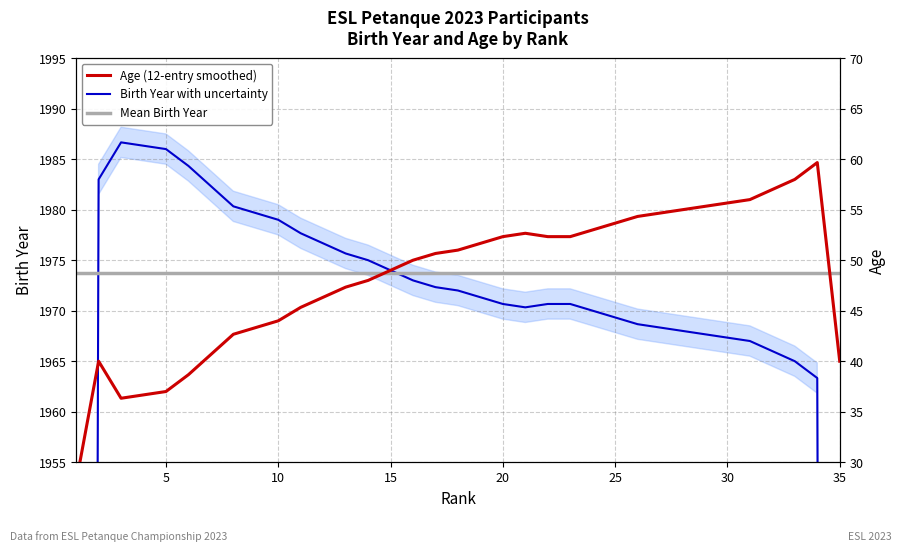

Reading left to right, extract all data points from this chart.

Birth Year (smoothed): 1320.7	1983.0	1986.7	1986.3	1986.0	1984.3	1982.3	1980.3	1979.7	1979.0	1977.7	1976.7	1975.7	1975.0	1974.0	1973.0	1972.3	1972.0	1971.3	1970.7	1970.3	1970.7	1970.7	1970.0	1969.3	1968.7	1968.3	1968.0	1967.7	1967.3	1967.0	1966.0	1965.0	1963.3	1308.7
Mean Birth Year: 1973.7	1973.7	1973.7	1973.7	1973.7	1973.7	1973.7	1973.7	1973.7	1973.7	1973.7	1973.7	1973.7	1973.7	1973.7	1973.7	1973.7	1973.7	1973.7	1973.7	1973.7	1973.7	1973.7	1973.7	1973.7	1973.7	1973.7	1973.7	1973.7	1973.7	1973.7	1973.7	1973.7	1973.7	1973.7
Age (smoothed): 28.0	40.0	36.3	36.7	37.0	38.7	40.7	42.7	43.3	44.0	45.3	46.3	47.3	48.0	49.0	50.0	50.7	51.0	51.7	52.3	52.7	52.3	52.3	53.0	53.7	54.3	54.7	55.0	55.3	55.7	56.0	57.0	58.0	59.7	40.0